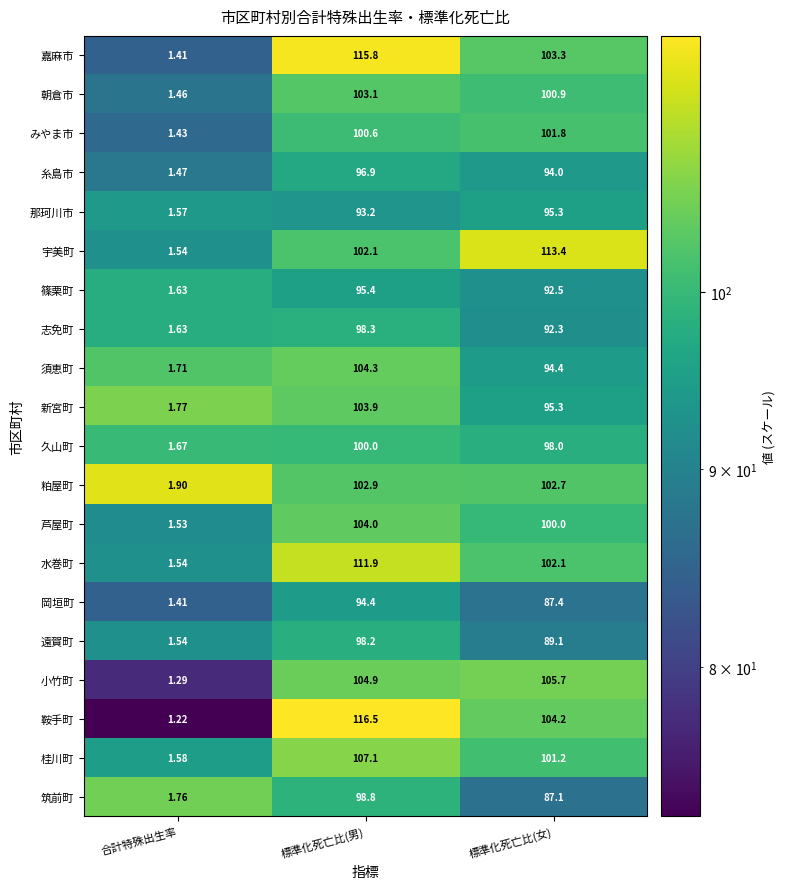

Which category has the highest value in the 糸島市 series?

標準化死亡比(男)